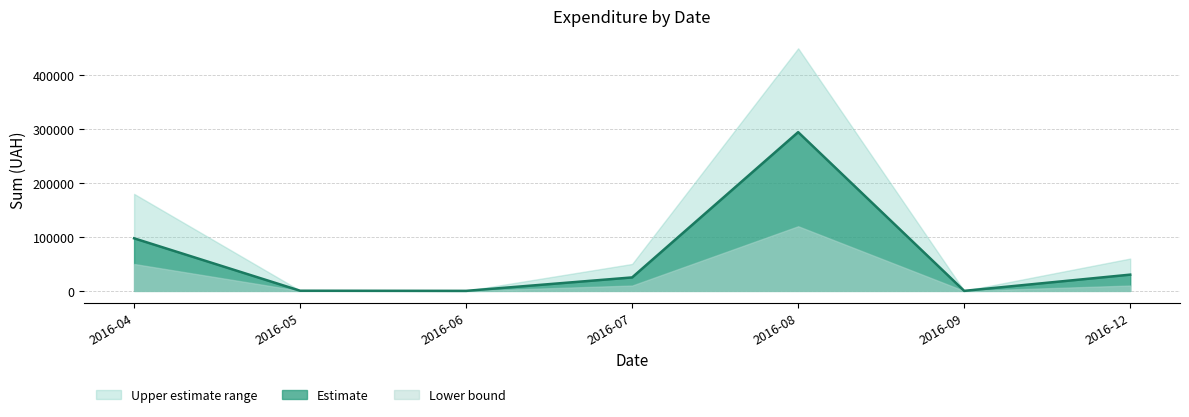

At which label is Estimate closest to 147298?

2016-04